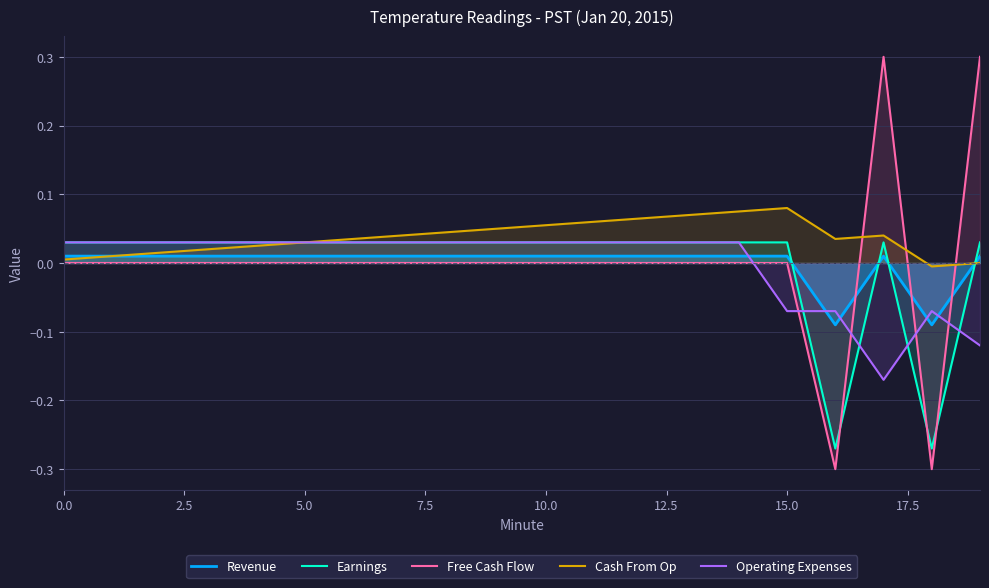

At which label does Operating Expenses reach its minimum?

17